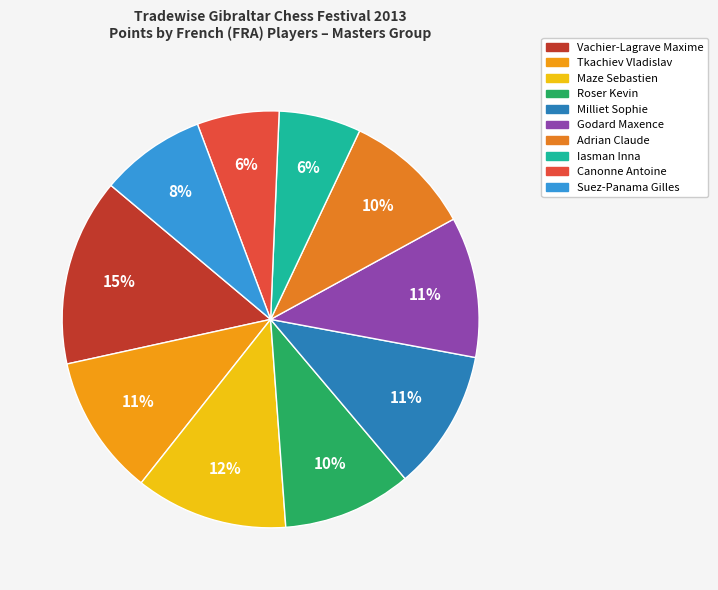

Which category has the smallest portion of the pie?

Iasman Inna